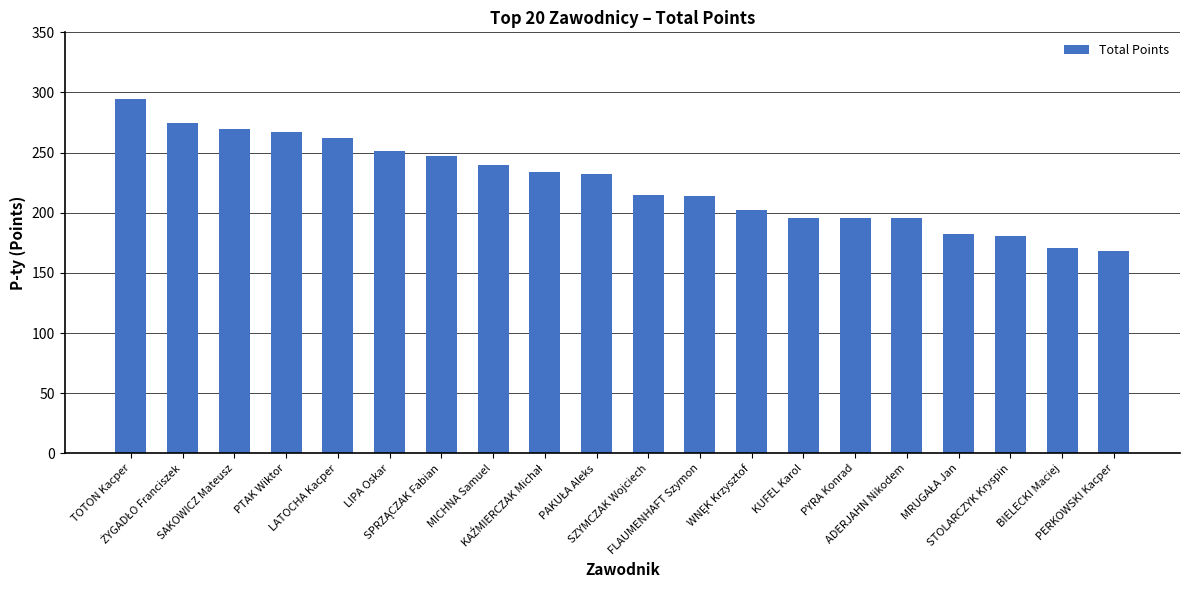

What is the value of the 3rd bar from the left?

270